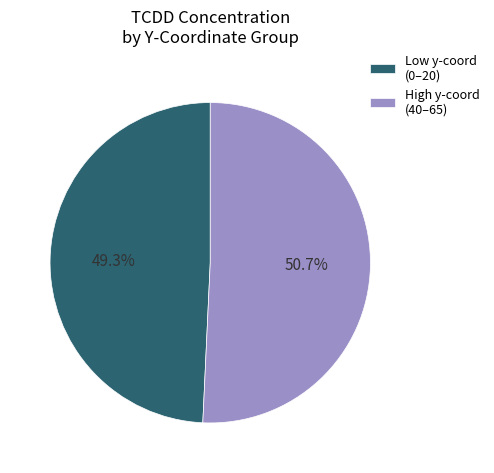

How many segments does this pie chart have?

2